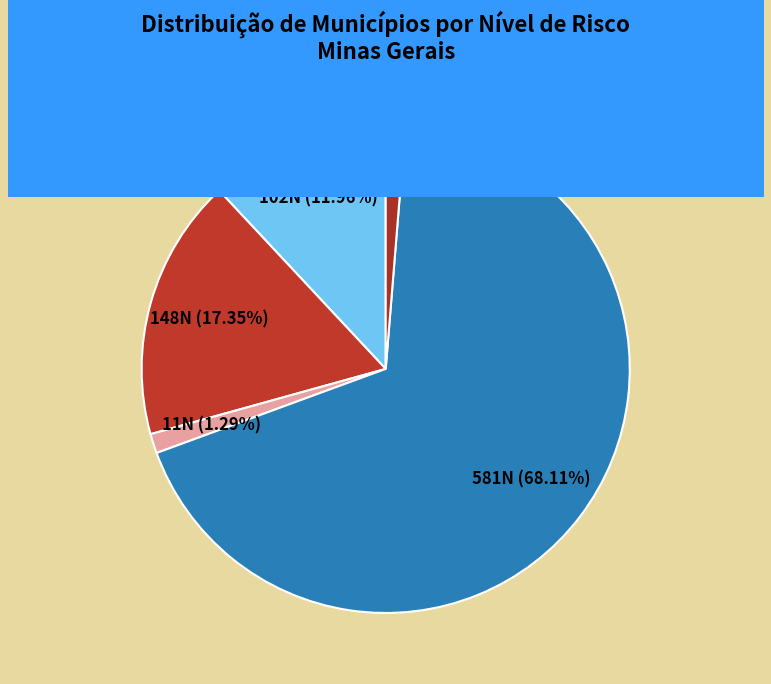

Count the number of slices in the pie.

5